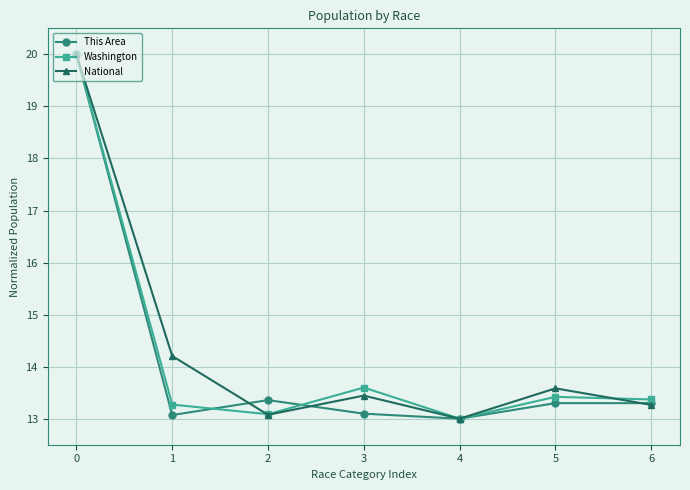

At which category does This Area reach its first local peak?

2